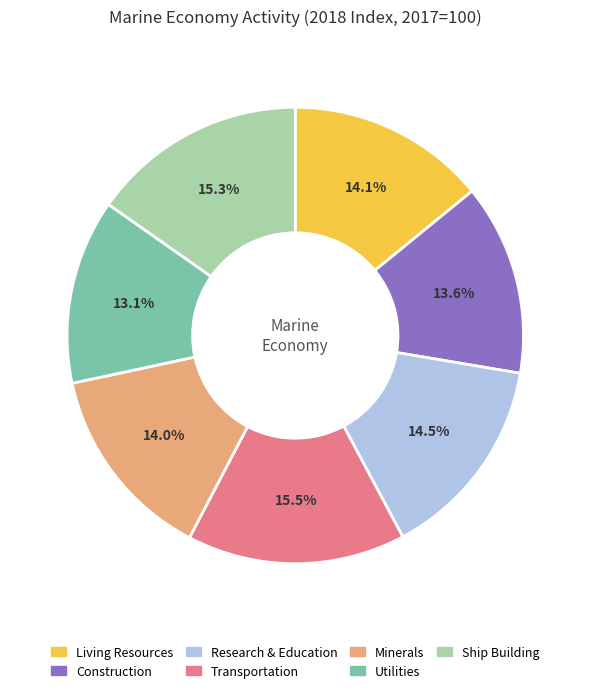

Is there a majority slice in this chart?

No